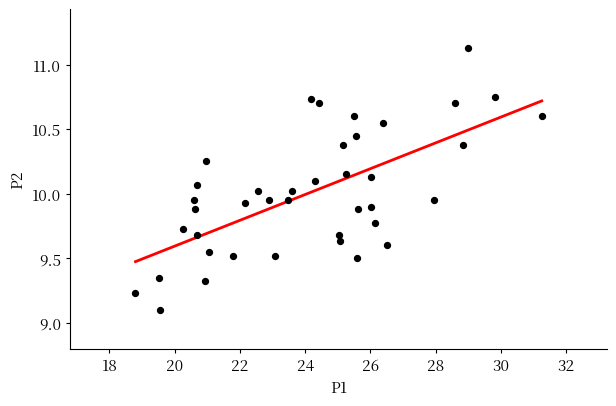

How many points are shown in the scatter plot?

40